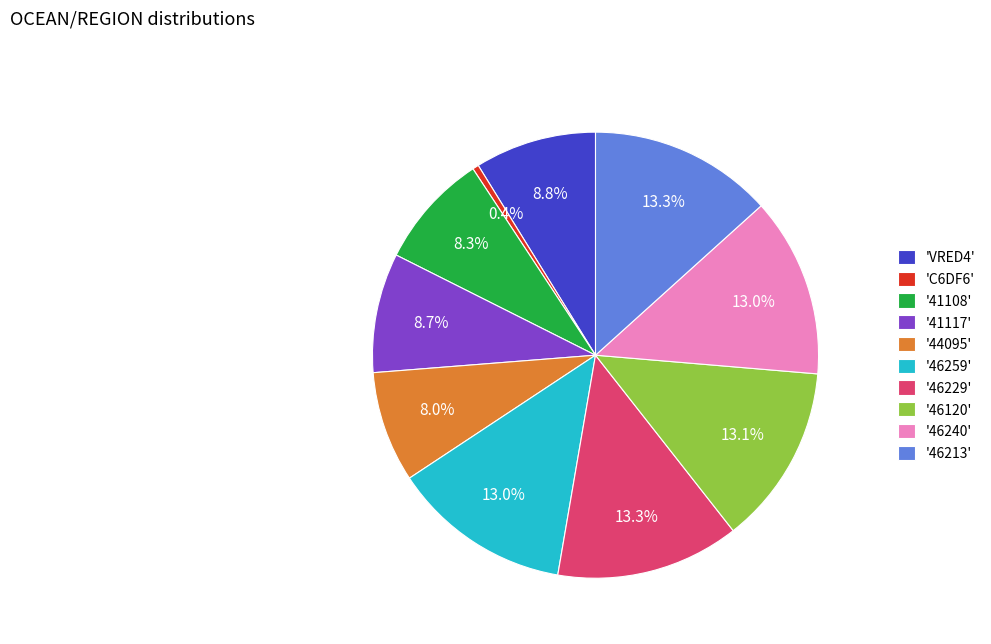

Approximately how many times larger is the value at '46259' compared to 'C6DF6'?

29.0